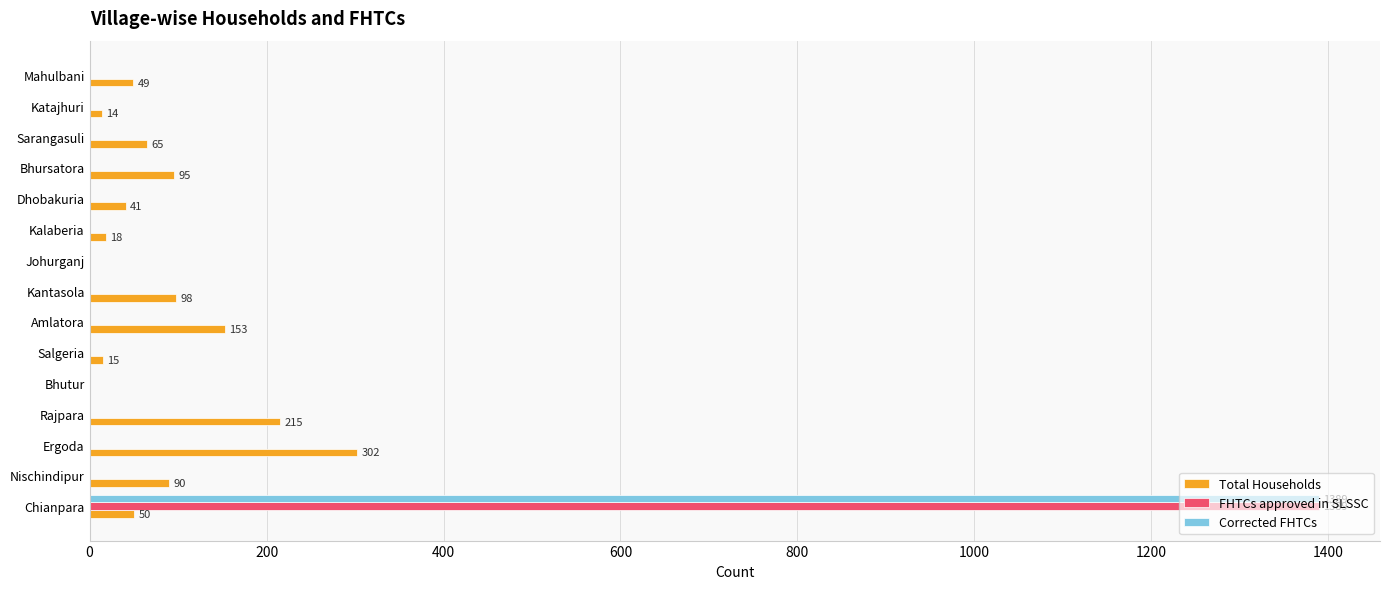

Is the value of Corrected FHTCs at Bhursatora greater than the value of Total Households at Kantasola?

No